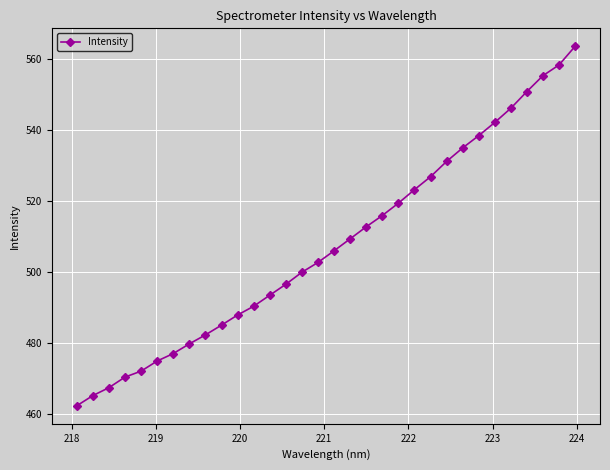

What is the minimum value shown in the chart?

462.4